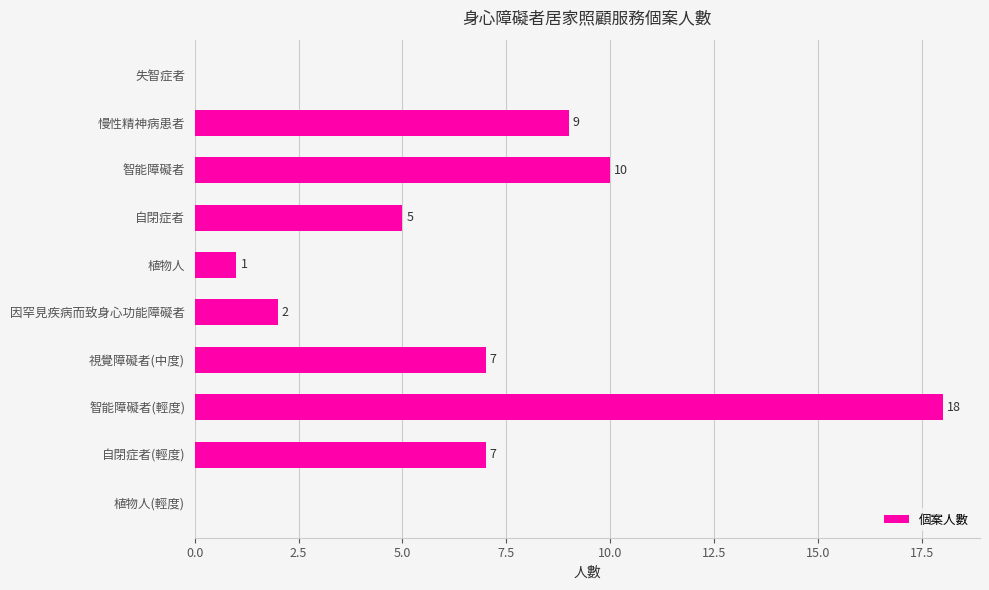

Reading top to bottom, list all the values displayed in this chart.

失智症者=0	慢性精神病患者=9	智能障礙者=10	自閉症者=5	植物人=1	因罕見疾病而致身心功能障礙者=2	視覺障礙者(中度)=7	智能障礙者(輕度)=18	自閉症者(輕度)=7	植物人(輕度)=0